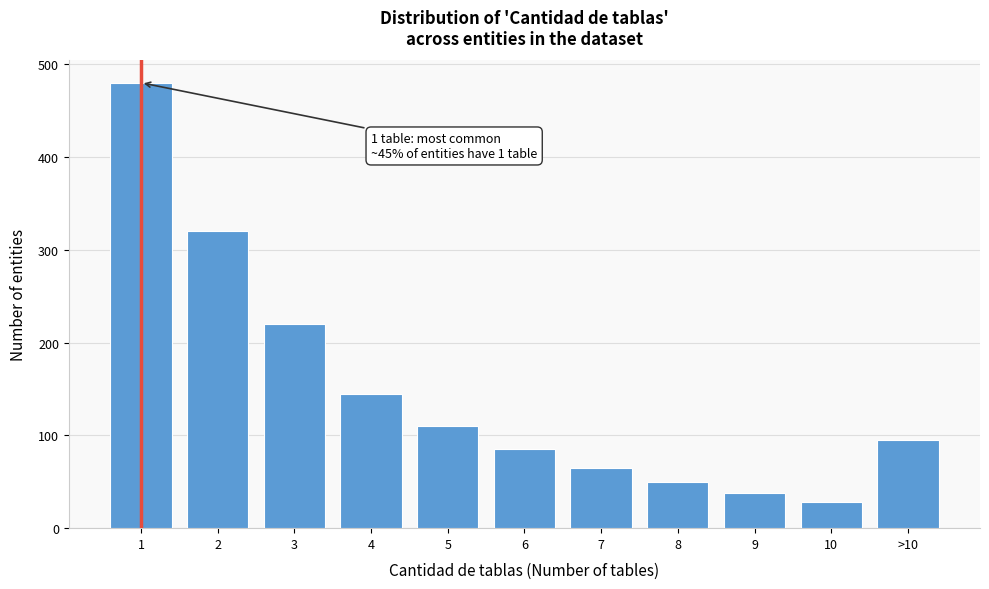

Reading left to right, list all the values displayed in this chart.

480	320	220	145	110	85	65	50	38	28	95